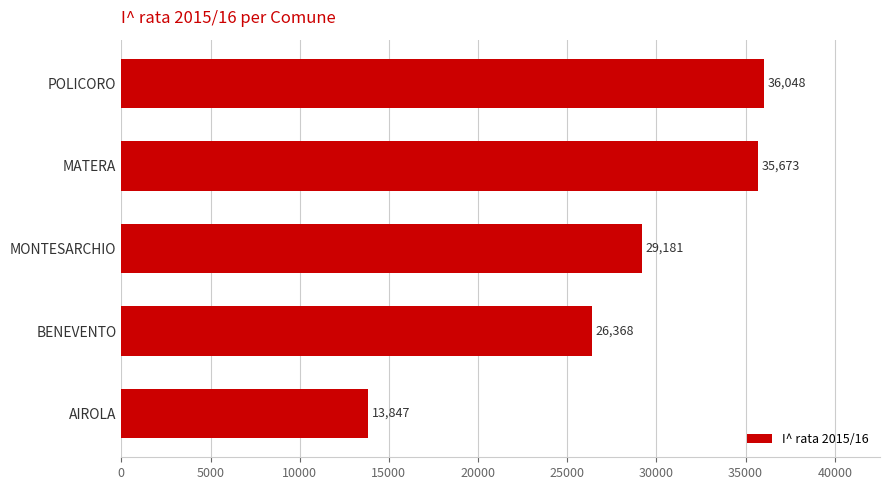

Approximately how many times larger is the value at MATERA compared to MONTESARCHIO?

1.2